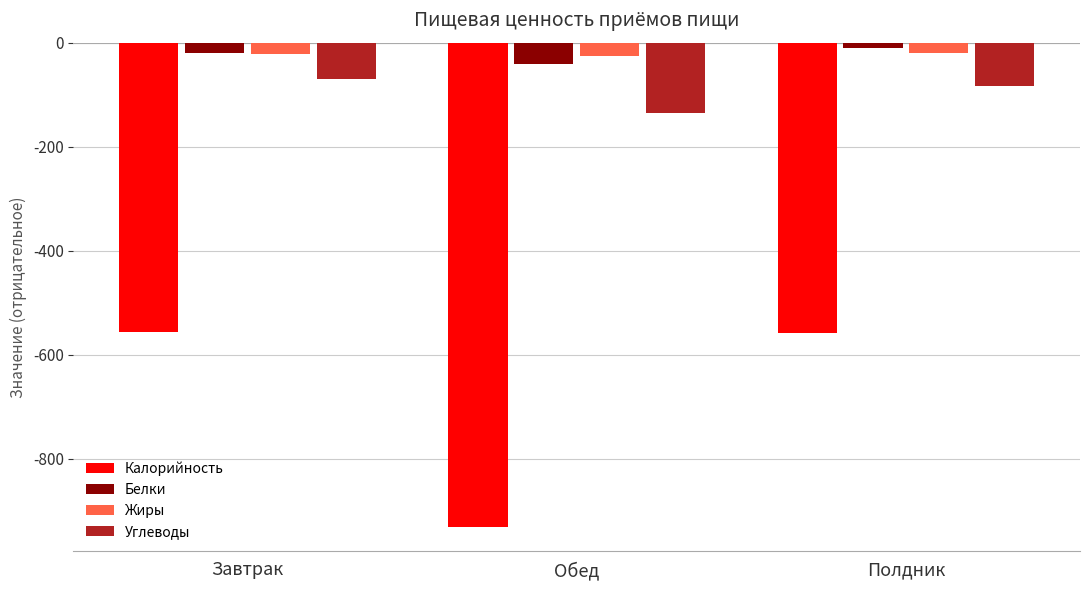

How many categories are shown in the chart?

3